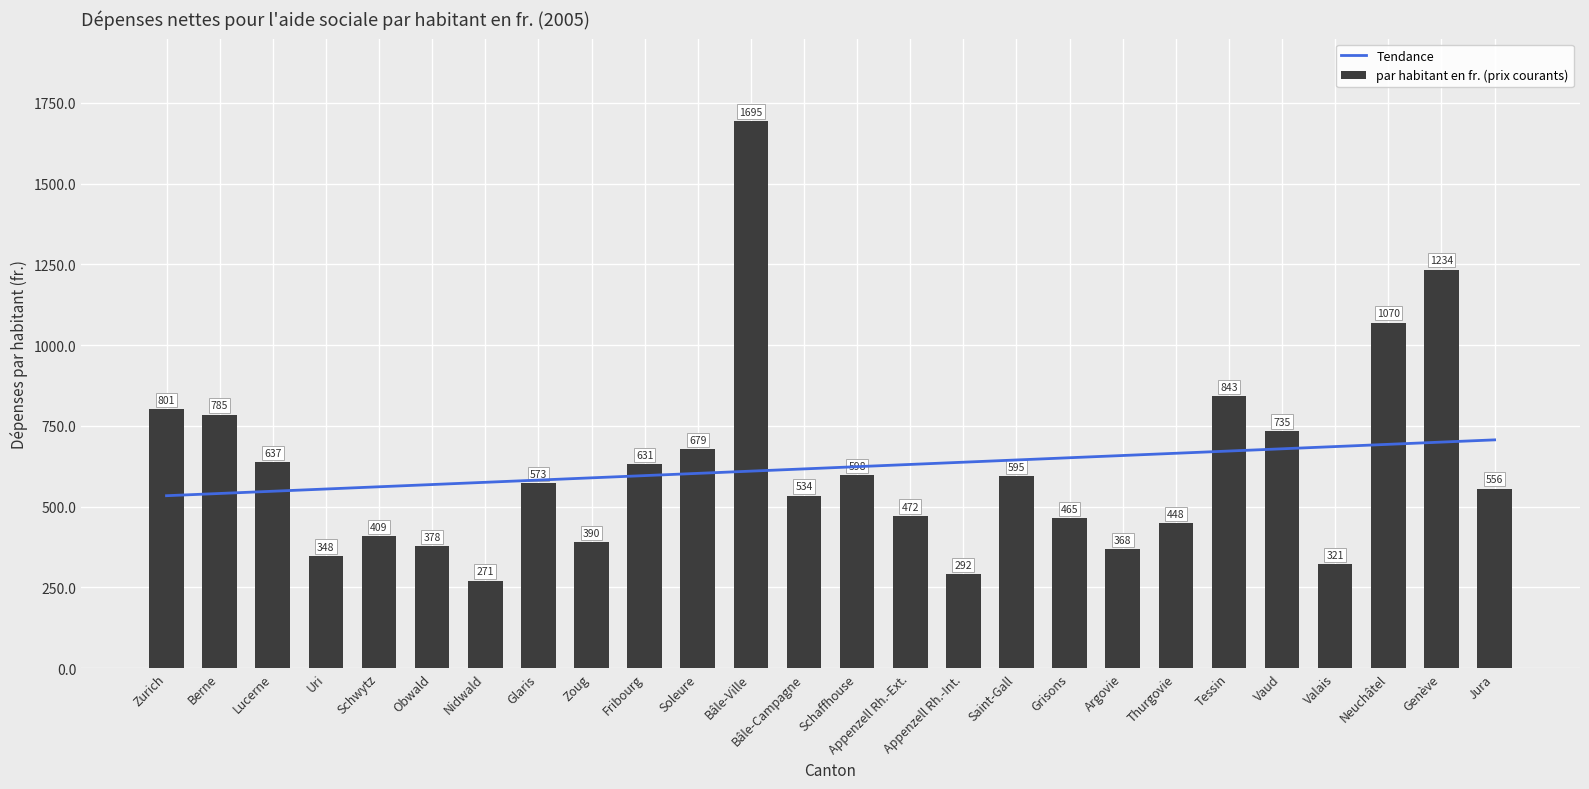

What is the label of the 6th bar from the left?

Obwald